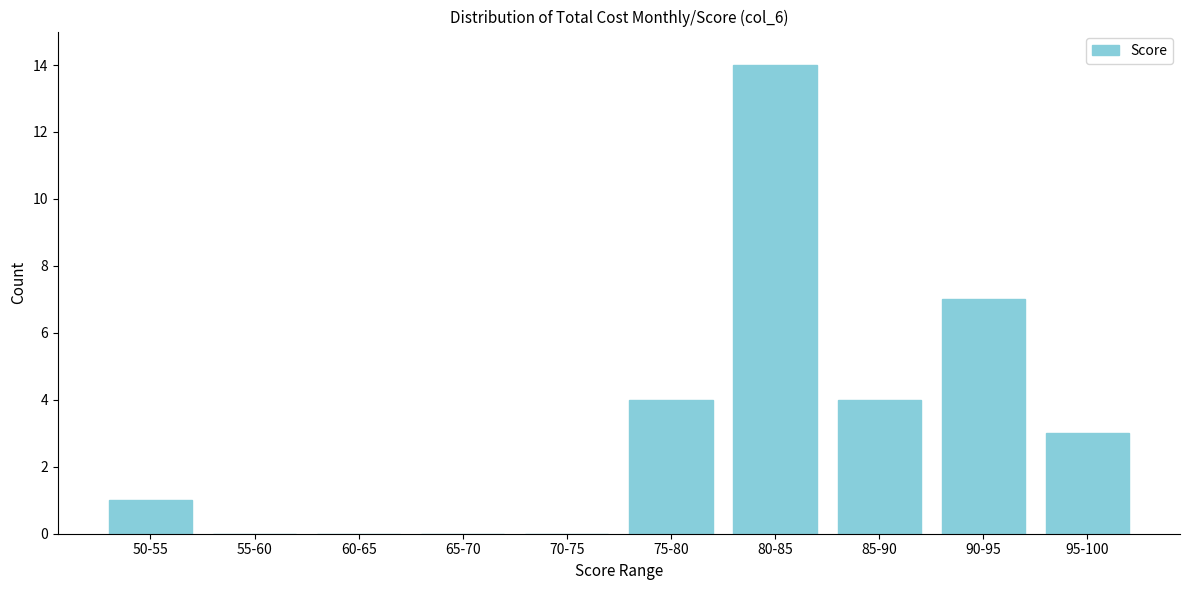

Reading left to right, extract all data points from this chart.

50-55=1	55-60=0	60-65=0	65-70=0	70-75=0	75-80=4	80-85=14	85-90=4	90-95=7	95-100=3